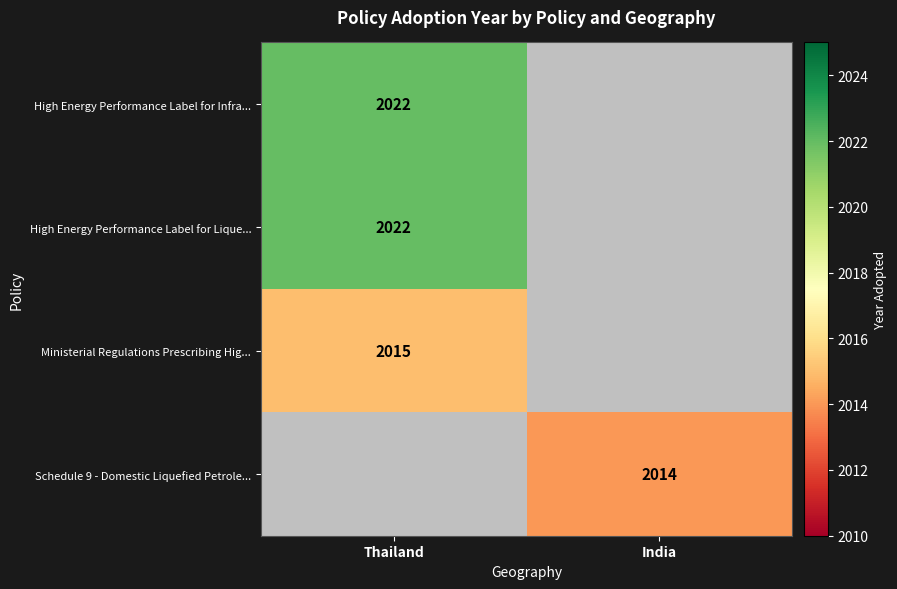

The value of Schedule 9 - Domestic Liquefied Petrole... at India is 807. True or false?

False